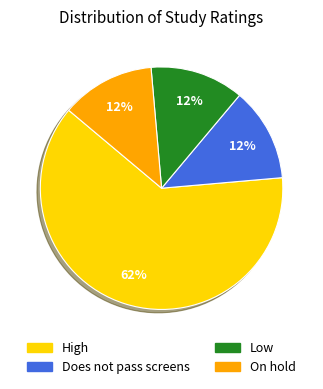

What is the largest slice in the pie chart?

High